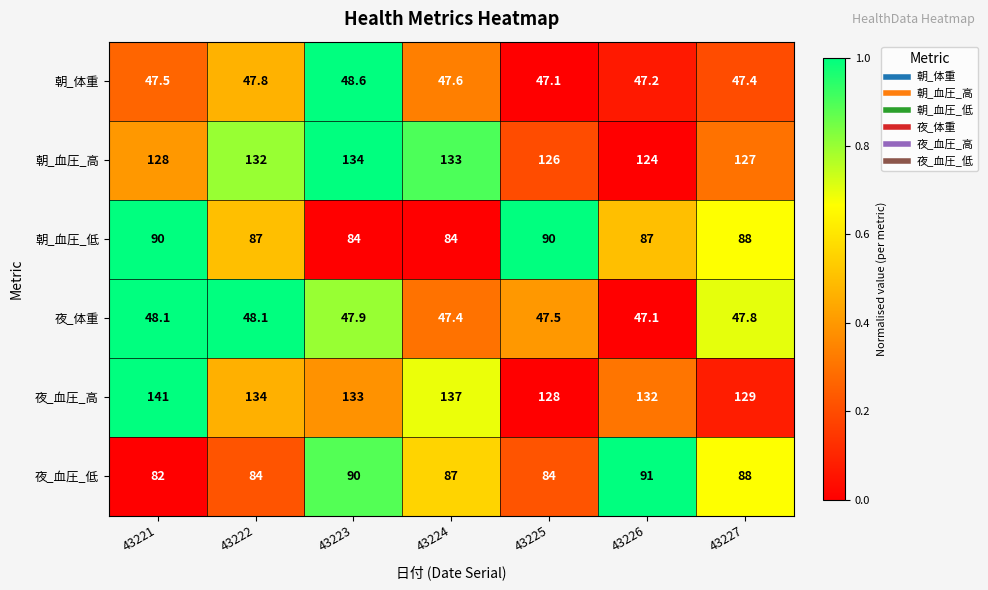

What is the difference between the 朝_血圧_低 values at 43223 and 43221?

6.0